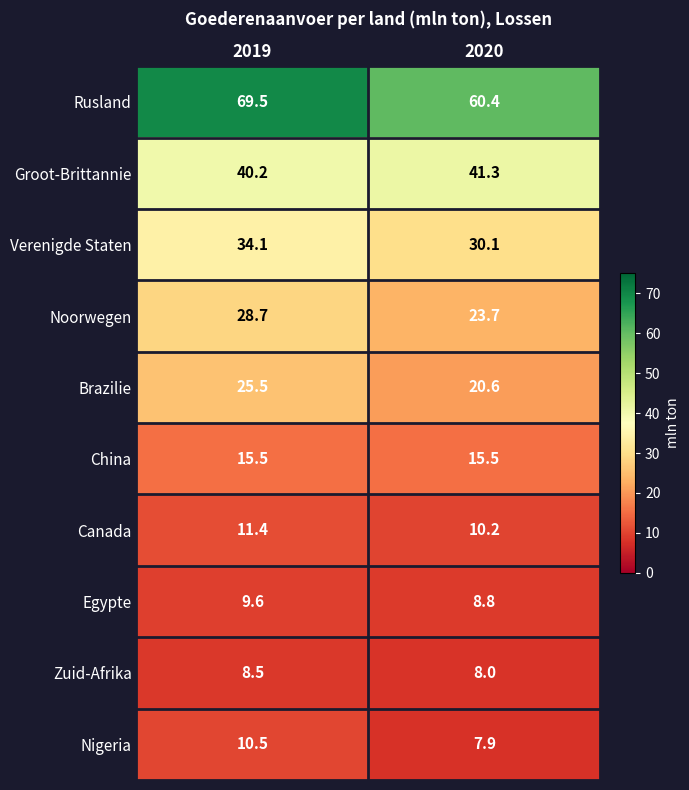

Rank the series at 2019 from lowest to highest value.

Zuid-Afrika, Egypte, Nigeria, Canada, China, Brazilie, Noorwegen, Verenigde Staten, Groot-Brittannie, Rusland